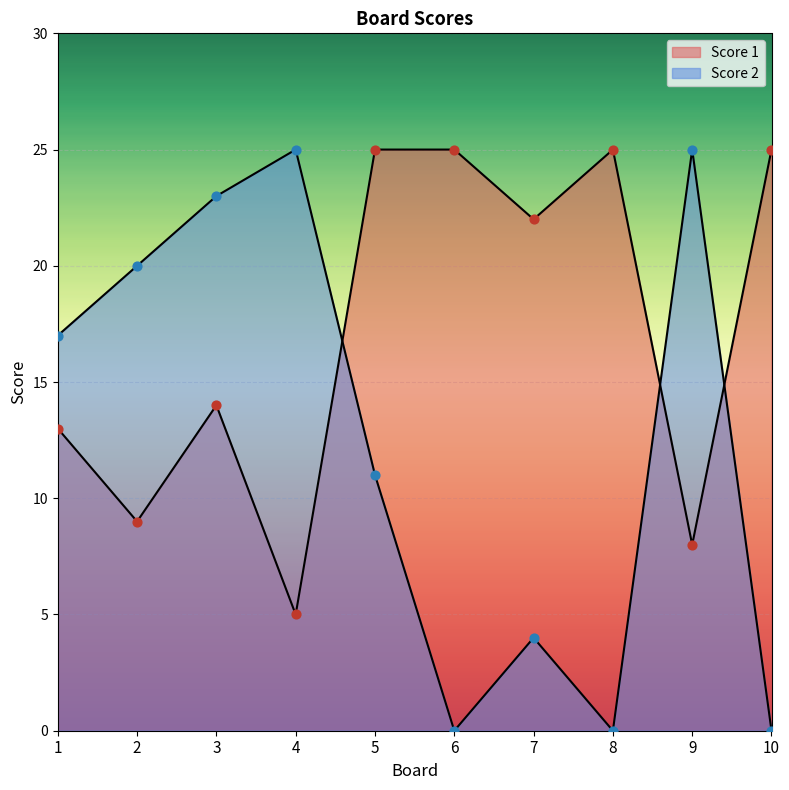

What is the total value across all series at 7?

26